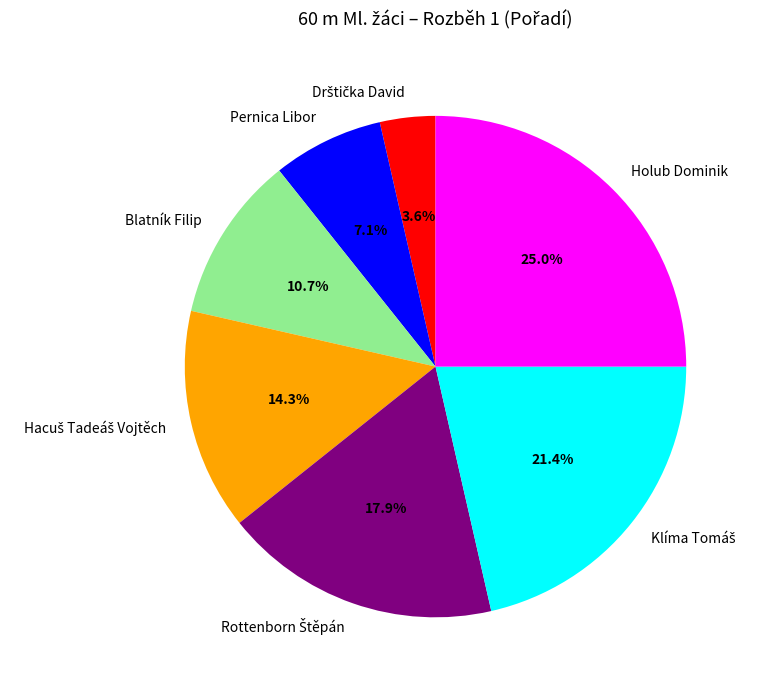

How many slices are in this pie chart?

7